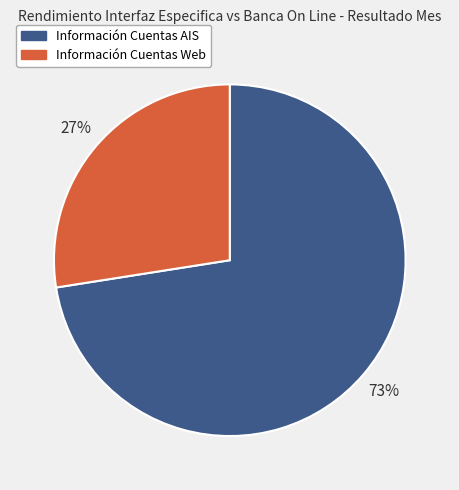

Is Información Cuentas Web the majority of the pie?

No